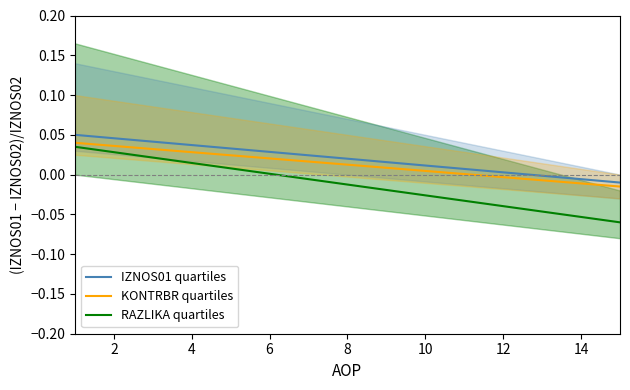

True or false: KONTRBR quartiles has more than 0 interior local peaks.

False